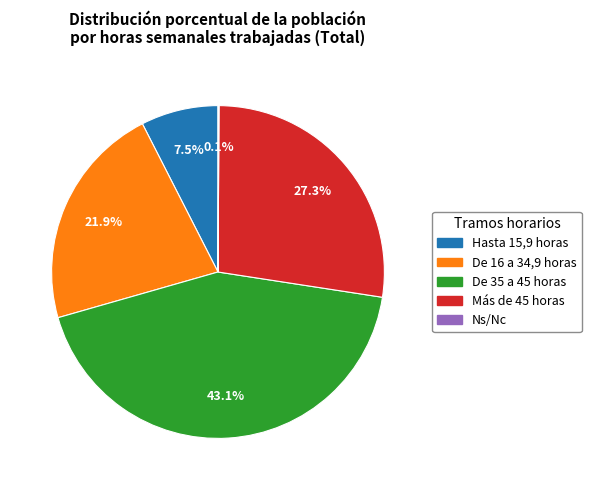

Is it true that De 35 a 45 horas is 30% of the pie?

False